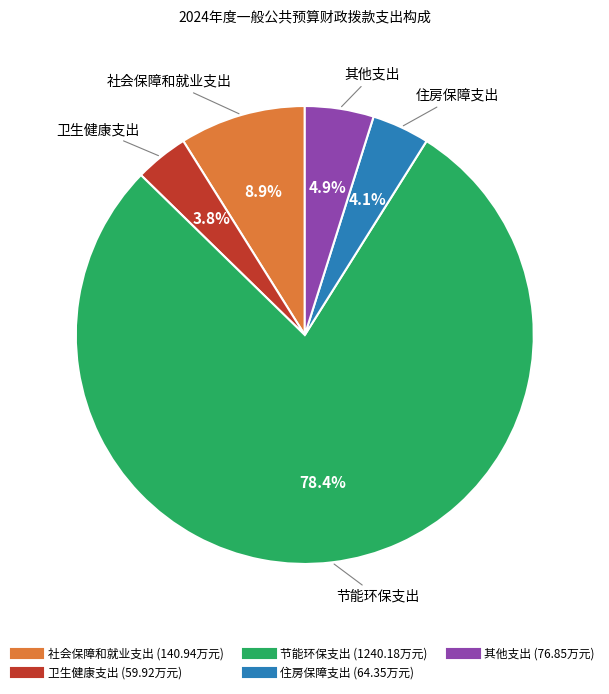

Is the sum of 节能环保支出 and 社会保障和就业支出 greater than half?

Yes